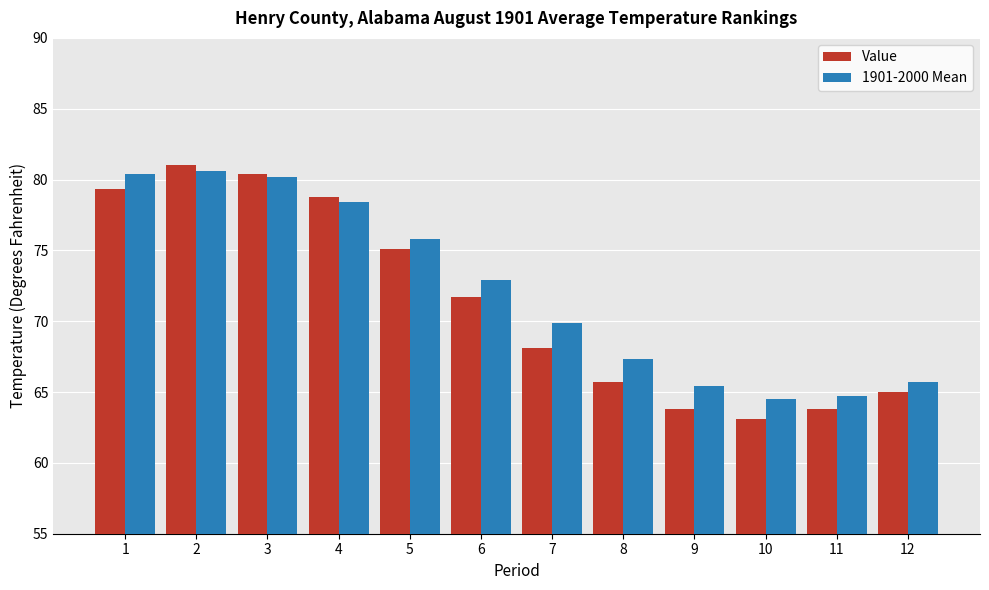

Are the bars horizontal?

No